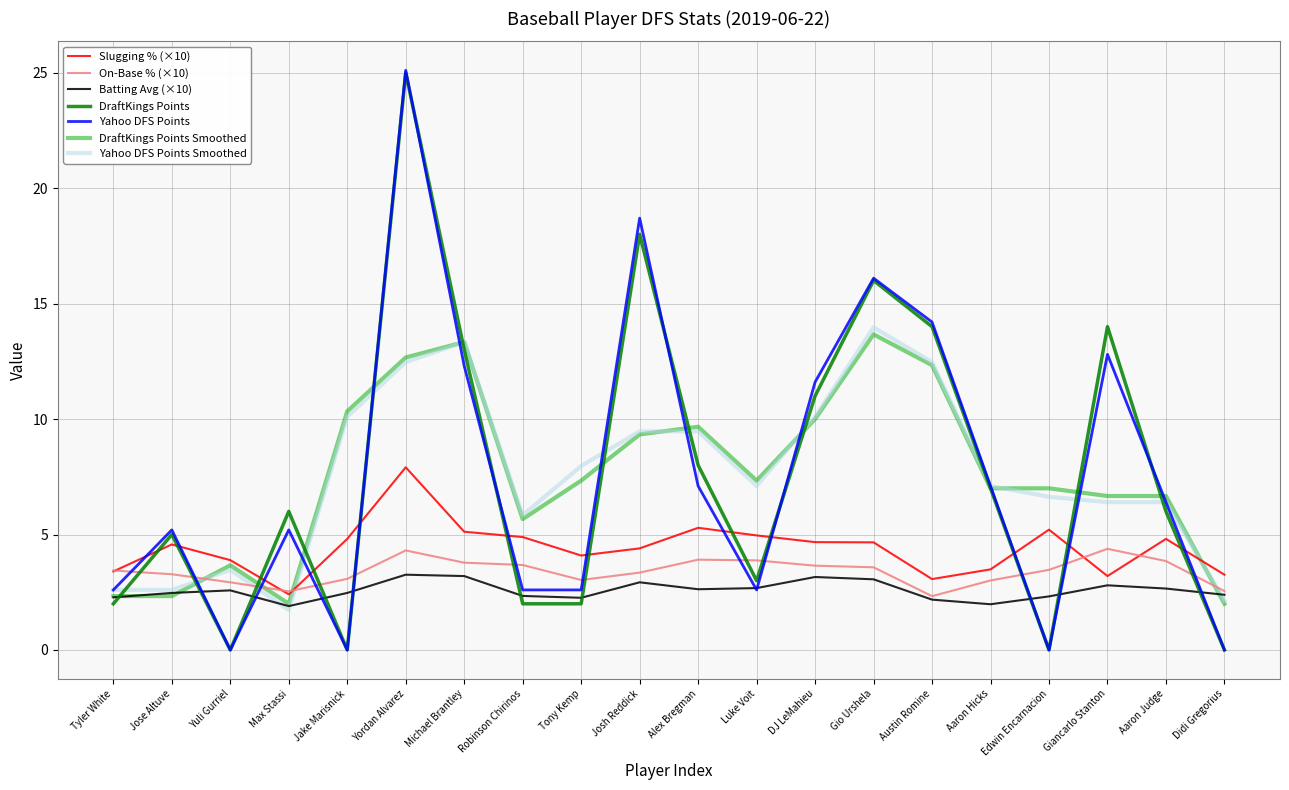

Which category has the highest value in the Yahoo DFS Points series?

Yordan Alvarez